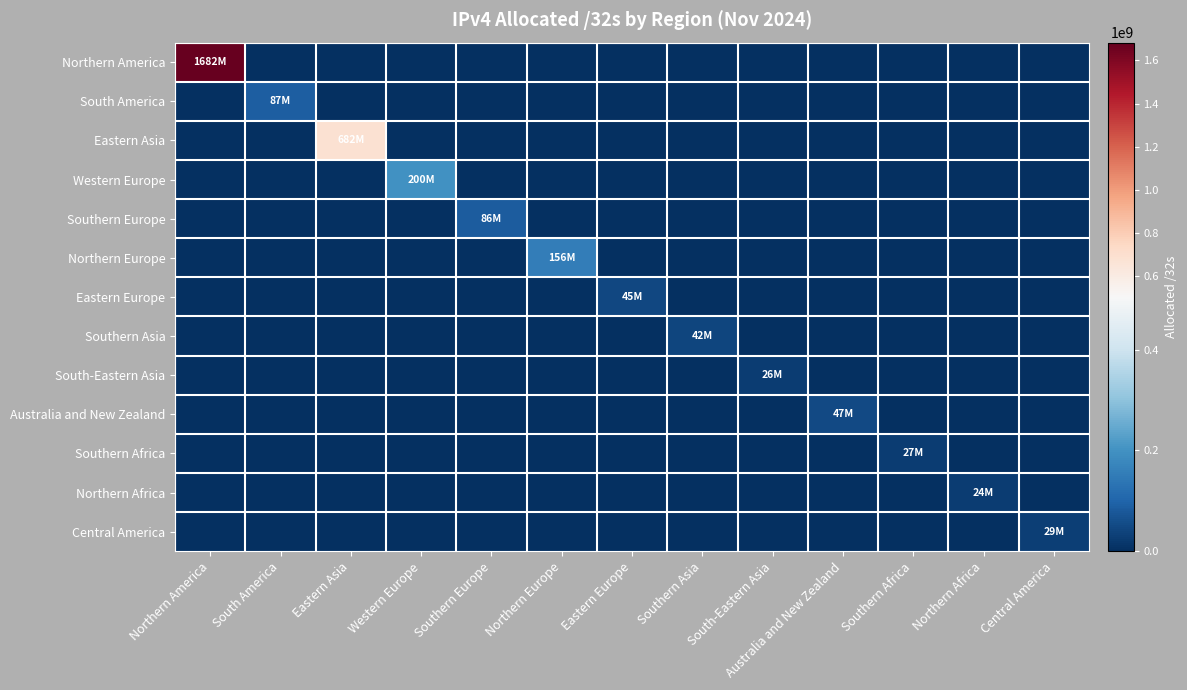

At how many categories does at least one series exceed 271328521?

2